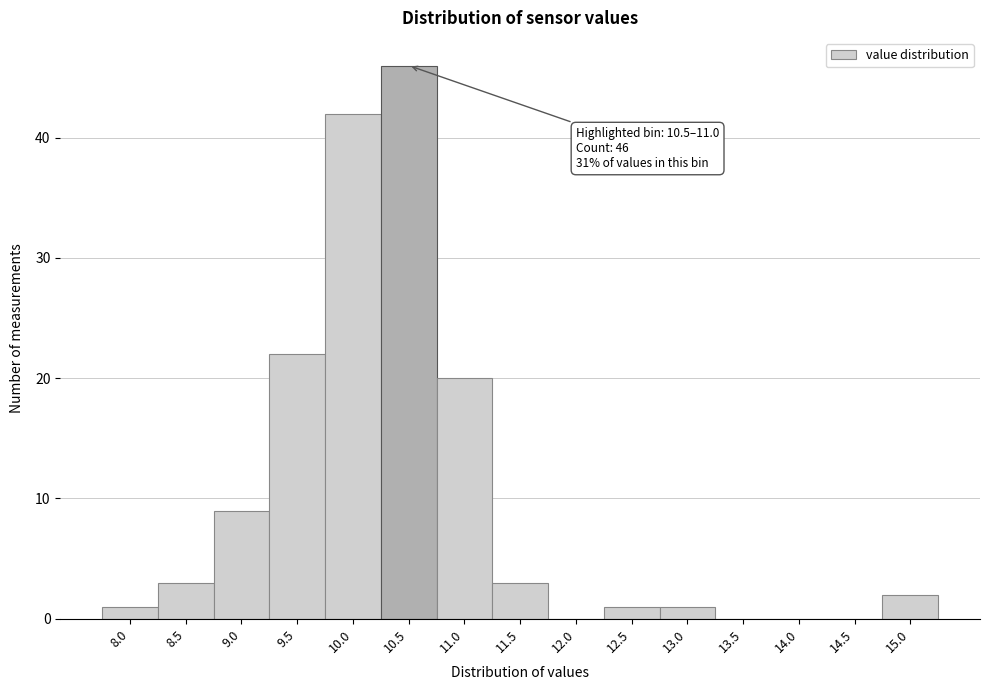

Reading left to right, list all the values displayed in this chart.

8.0=1	8.5=3	9.0=9	9.5=22	10.0=42	10.5=46	11.0=20	11.5=3	12.0=0	12.5=1	13.0=1	13.5=0	14.0=0	14.5=0	15.0=2